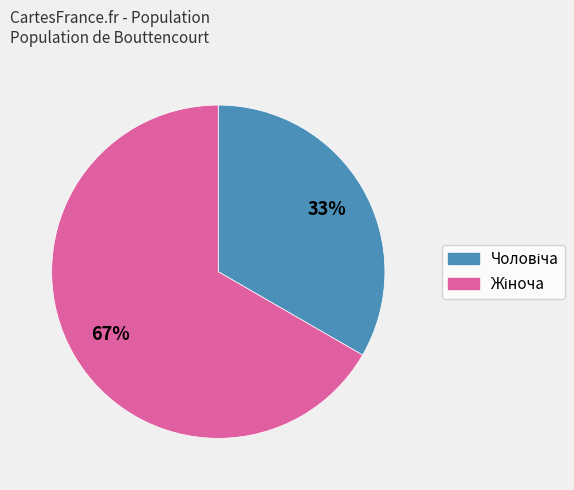

Is there a majority slice in this chart?

Yes